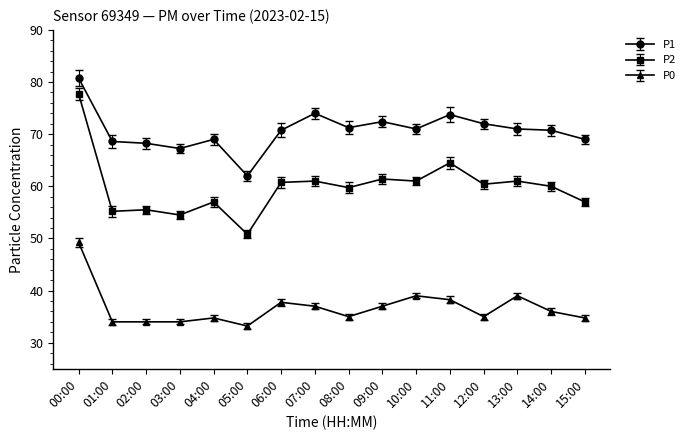

At how many categories does at least one series exceed 37?

16